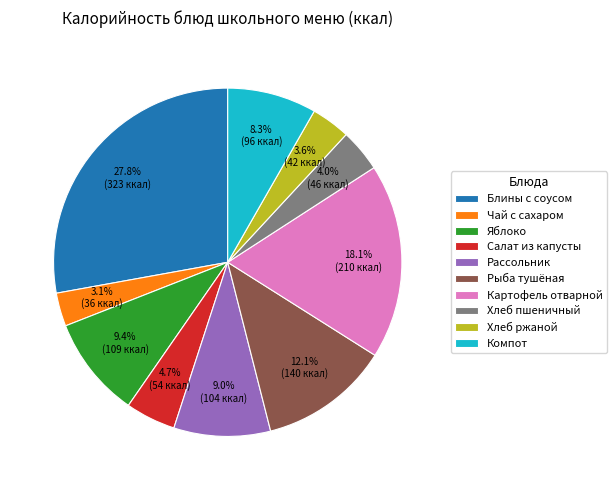

Count the number of slices in the pie.

10